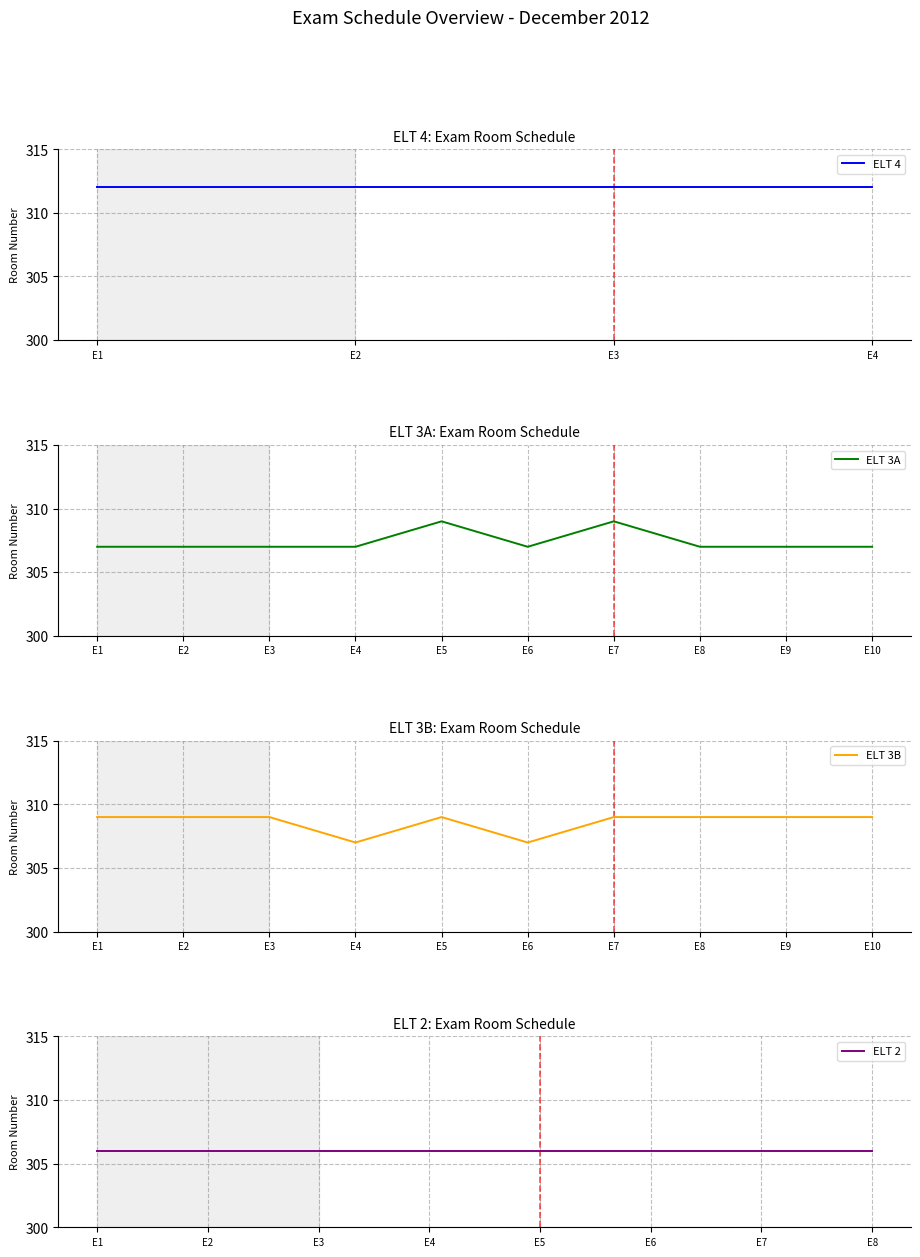

What is the maximum value for ELT 3A?

309